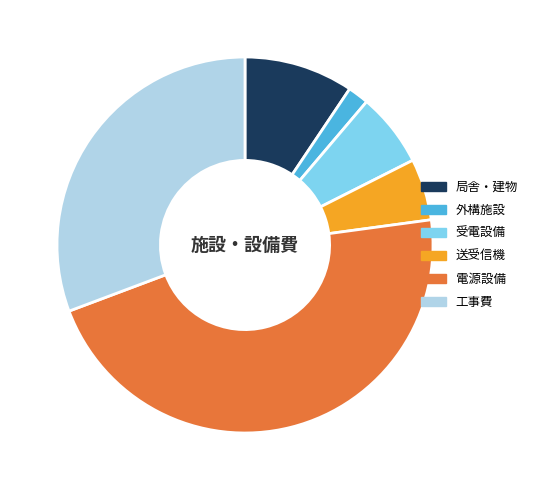

Rank the categories by value from lowest to highest.

外構施設, 送受信機, 受電設備, 局舎・建物, 工事費, 電源設備